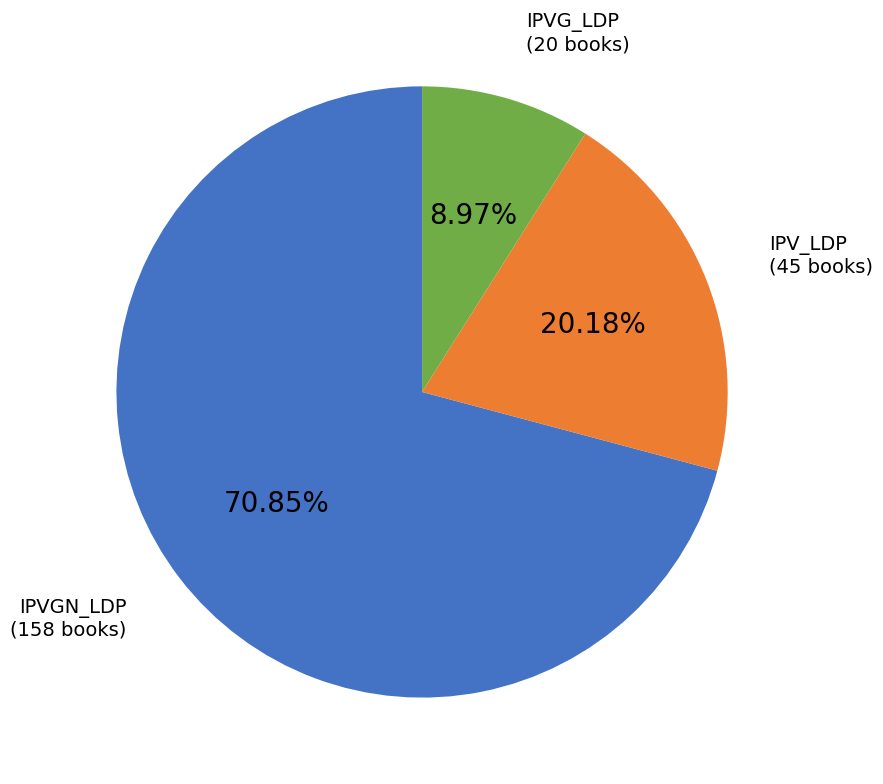

How many segments does this pie chart have?

3